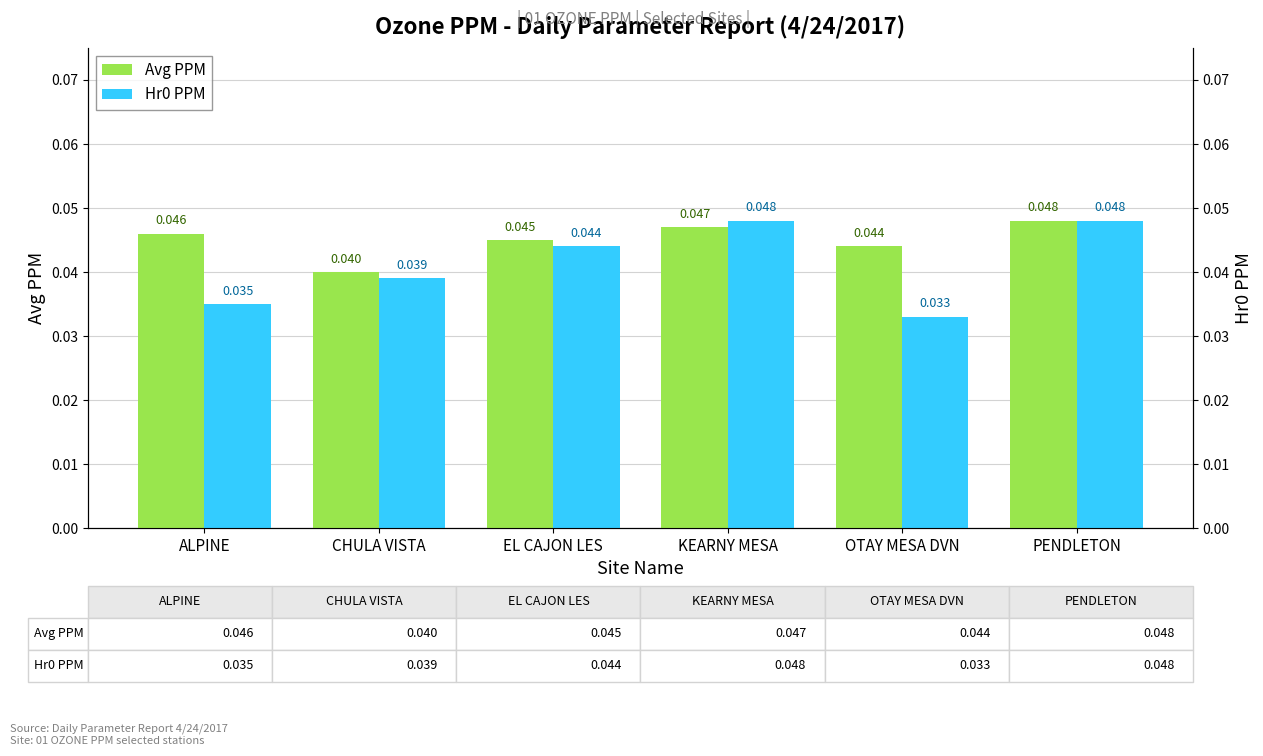

What position from the left is EL CAJON LES?

3